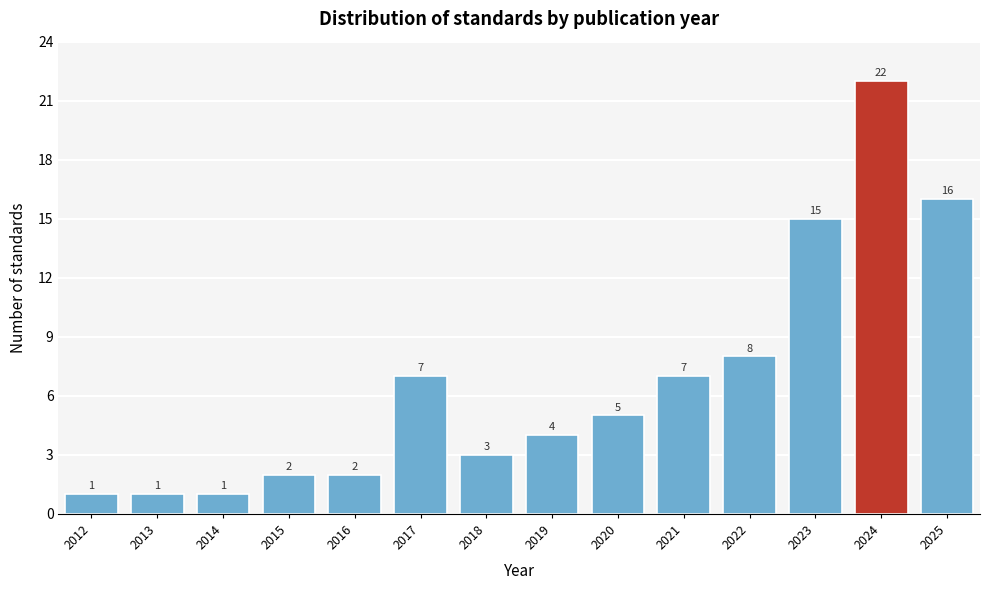

Reading left to right, extract all data points from this chart.

2012=1	2013=1	2014=1	2015=2	2016=2	2017=7	2018=3	2019=4	2020=5	2021=7	2022=8	2023=15	2024=22	2025=16